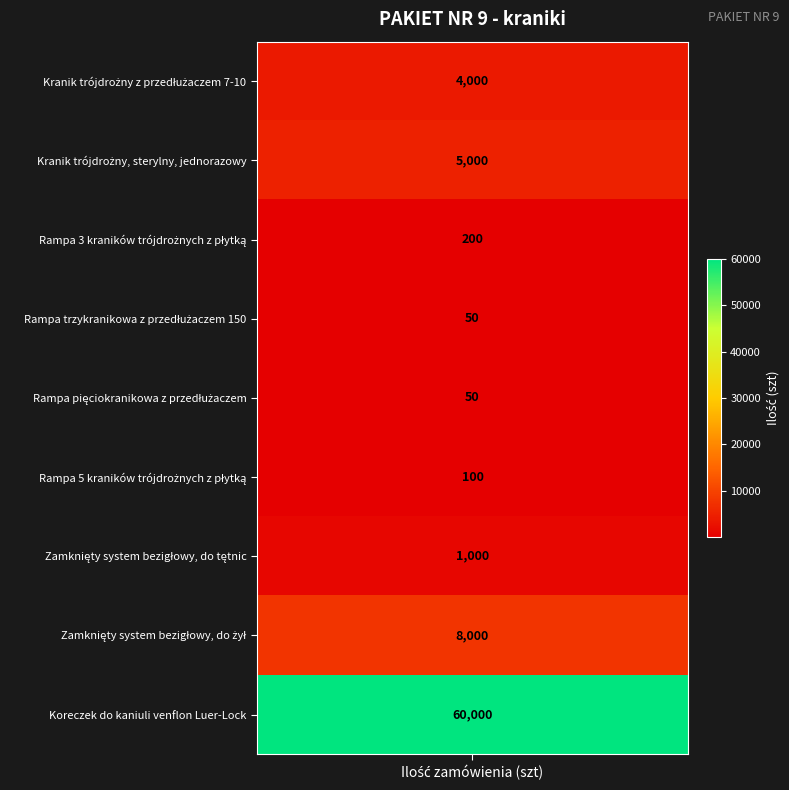

What is the greatest value displayed?

60000